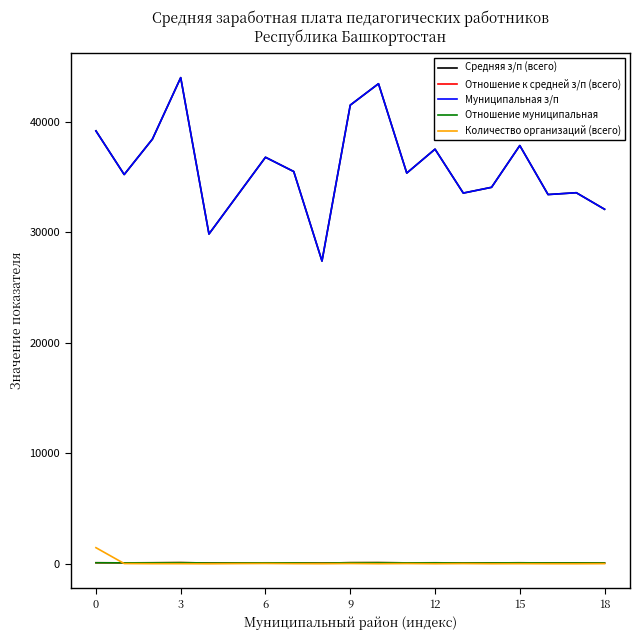

True or false: Средняя з/п (всего) and Отношение к средней з/п (всего) cross at least once.

False